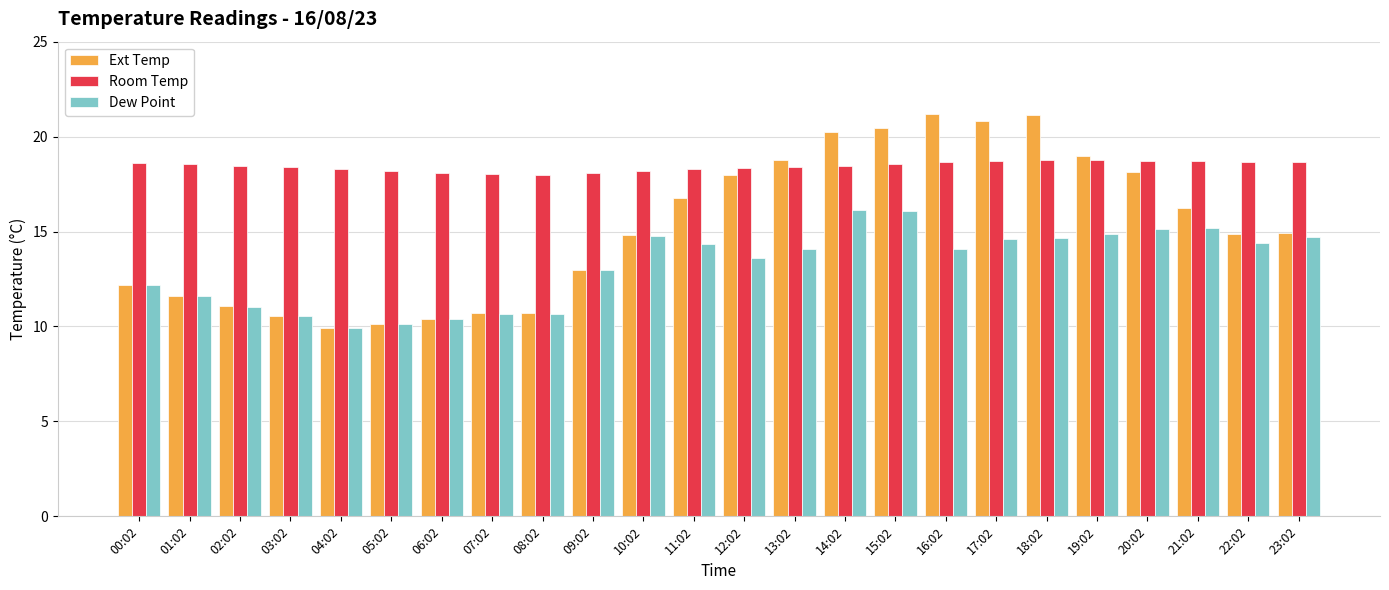

What is the approximate value of Dew Point at 03:02?

10.5